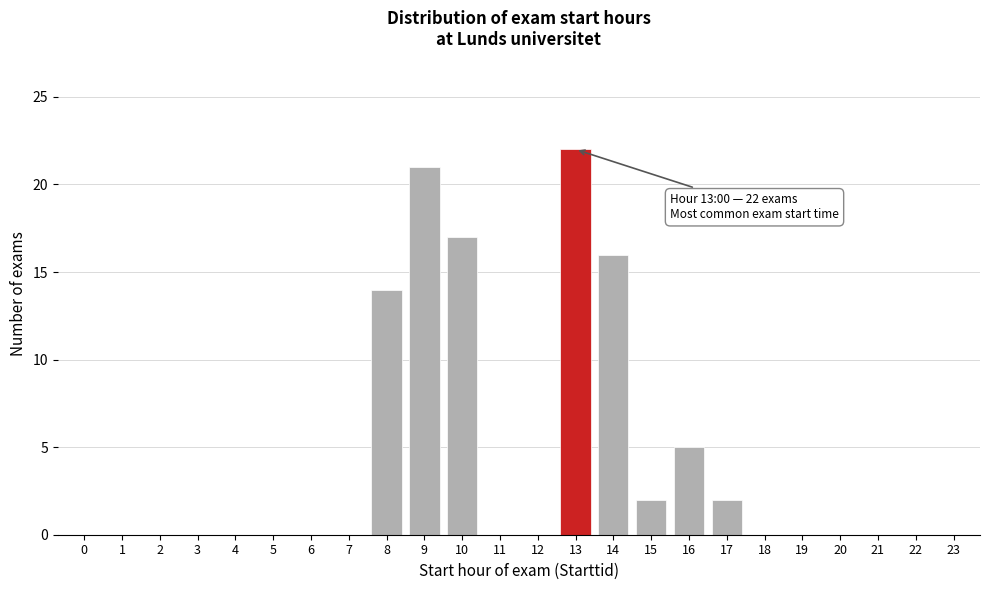

Reading left to right, list all the values displayed in this chart.

0=0	1=0	2=0	3=0	4=0	5=0	6=0	7=0	8=14	9=21	10=17	11=0	12=0	13=22	14=16	15=2	16=5	17=2	18=0	19=0	20=0	21=0	22=0	23=0